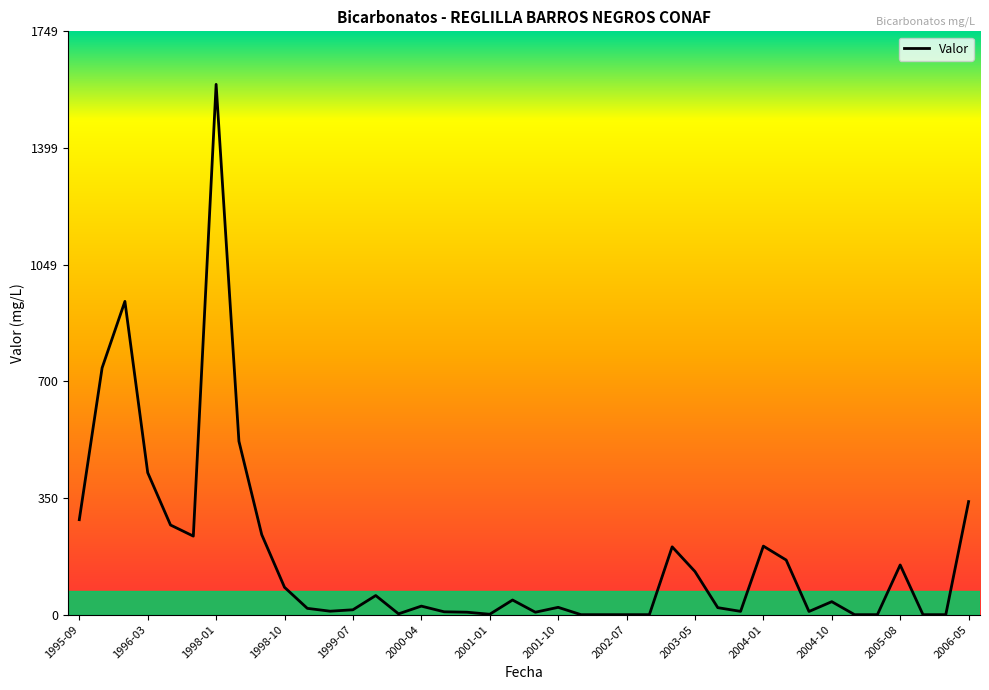

What is the difference between the maximum and minimum values?

1590.0